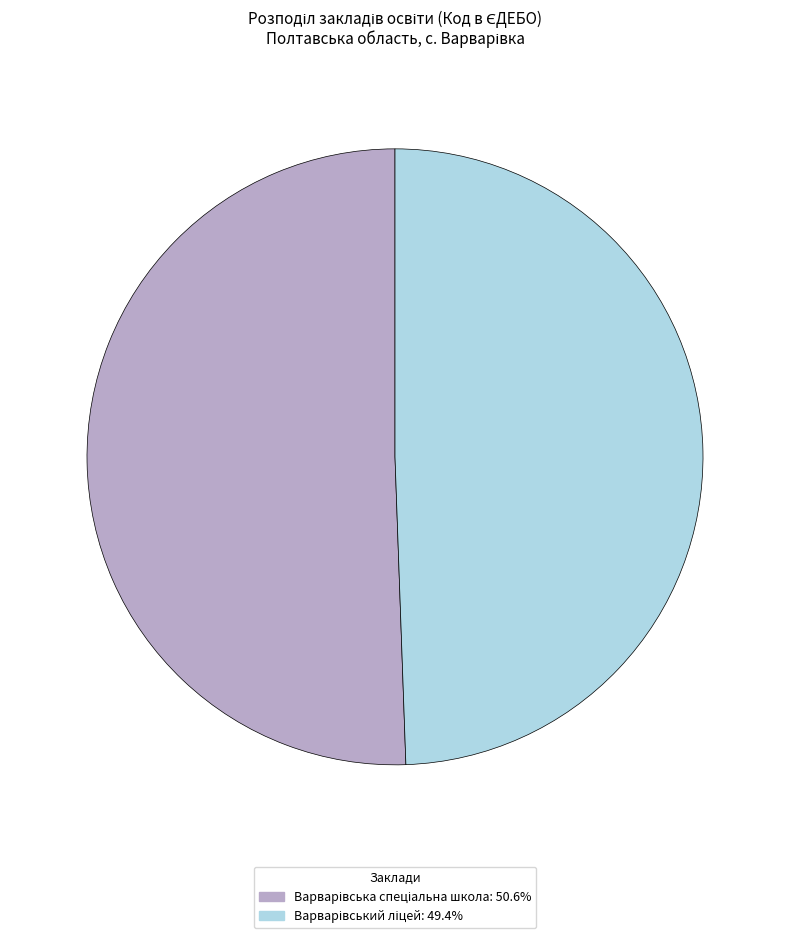

Is there any slice that represents more than half of the pie?

Yes